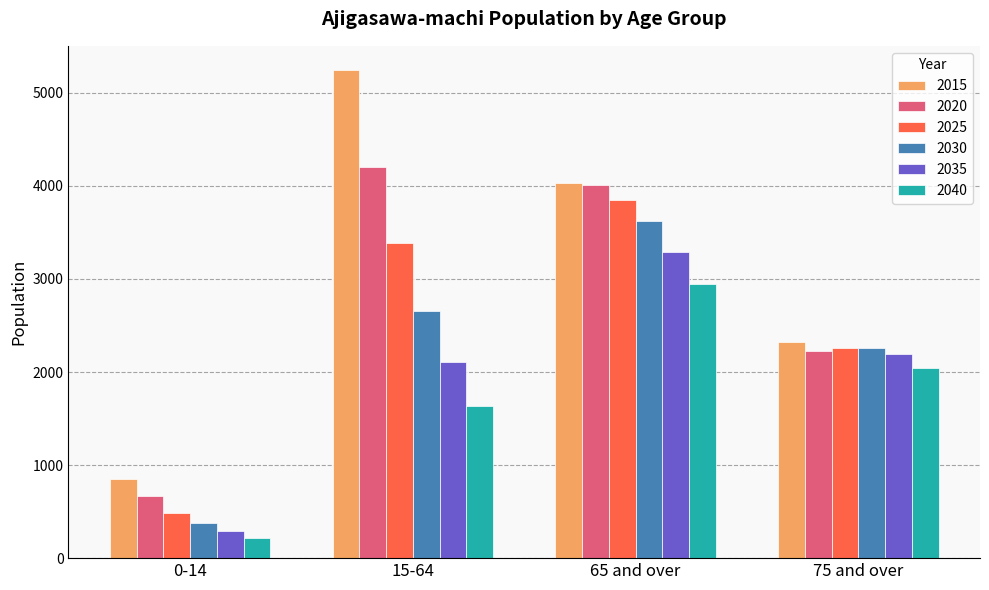

What is the approximate value of 2015 at 65 and over?

4032